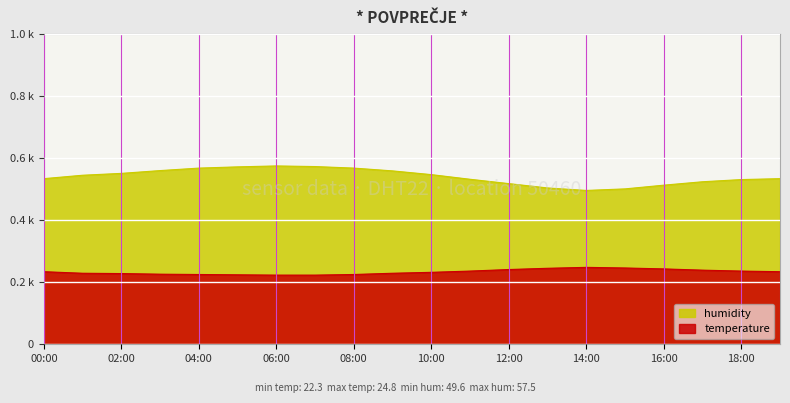

True or false: temperature and humidity intersect in this chart.

False